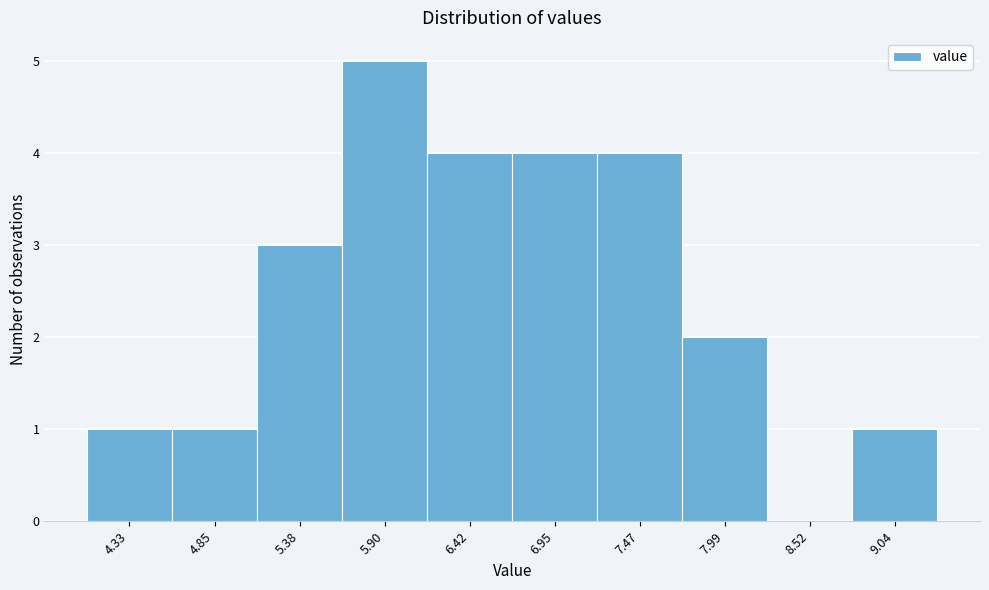

Which range on the x-axis has the tallest bar?

5.6 to 6.2